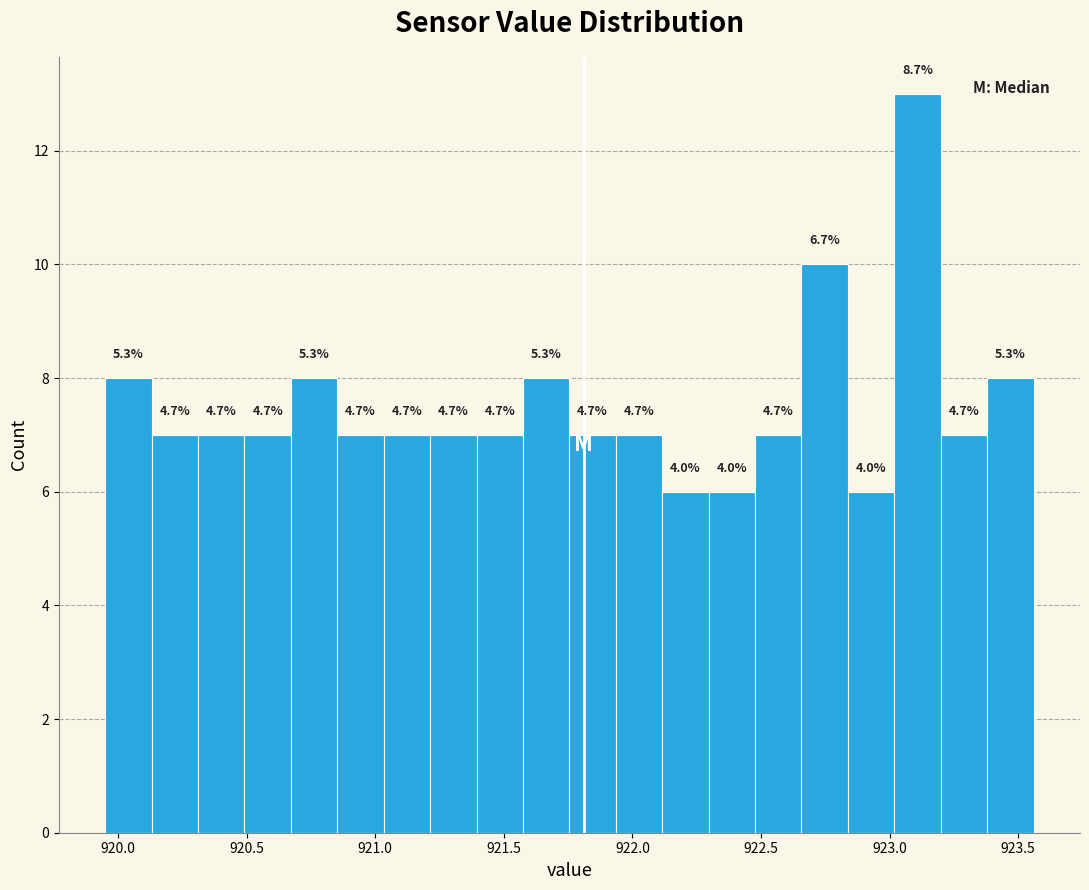

Around what value on the x-axis is the tallest bar? Give the approximate position of its centre, as read against the axis.

923.10